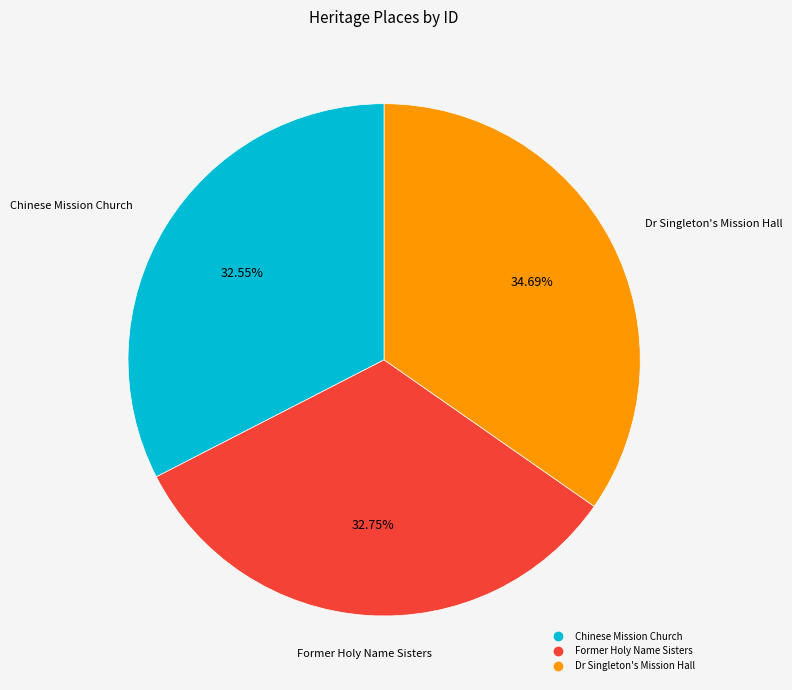

To the nearest percent, what percentage of the pie is Dr Singleton's Mission Hall?

35%